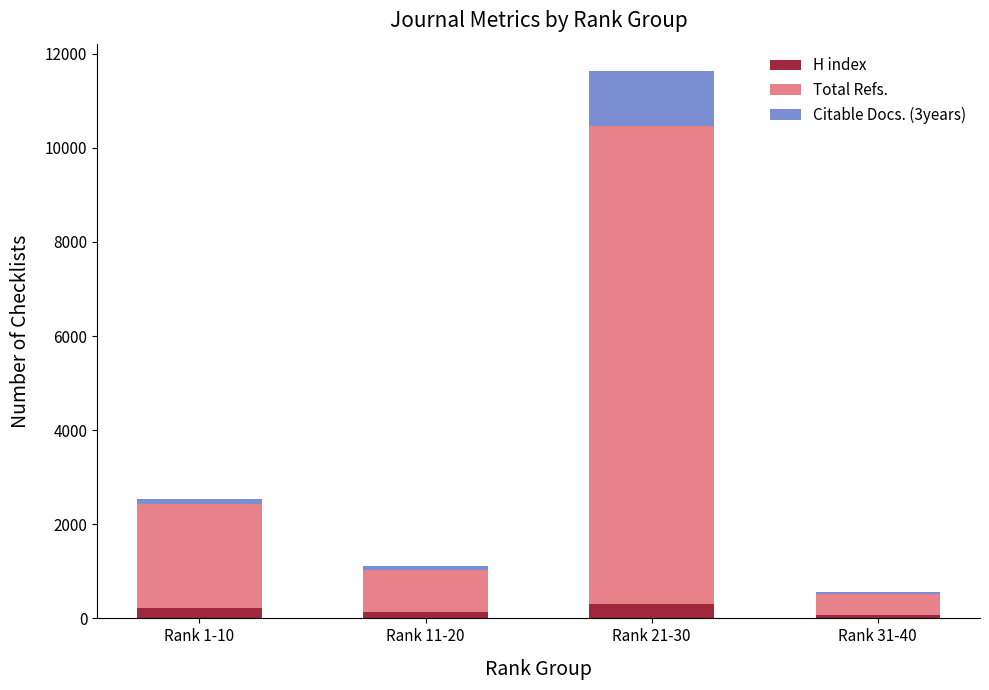

What is the highest value of the H index series?

305